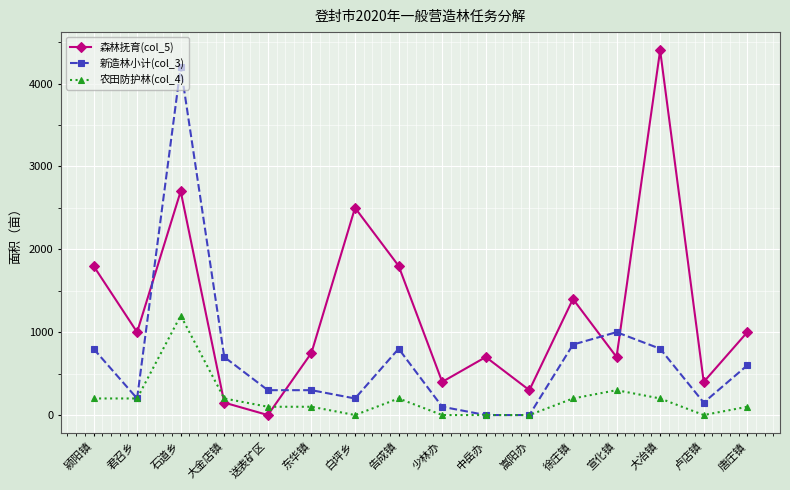

What is the maximum value shown in the chart?

4400